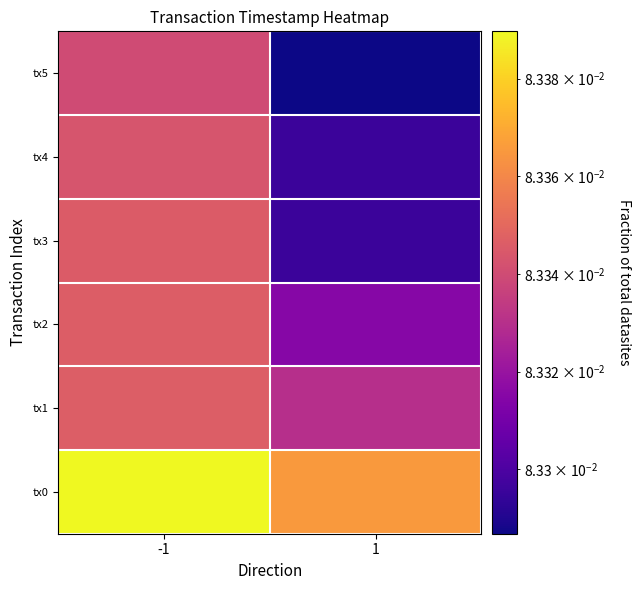

List the series in order of their peak value, lowest first.

tx5, tx4, tx3, tx2, tx1, tx0